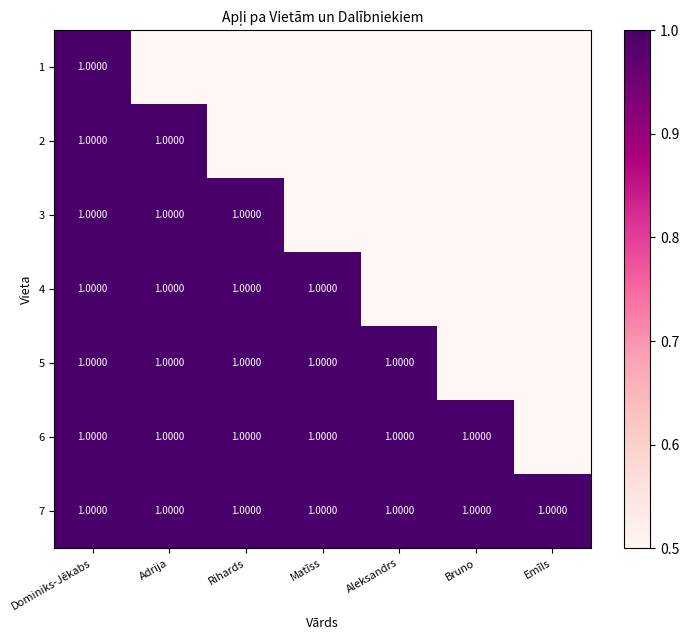

List the series in order of their overall mean, highest first.

7, 6, 5, 4, 3, 2, 1